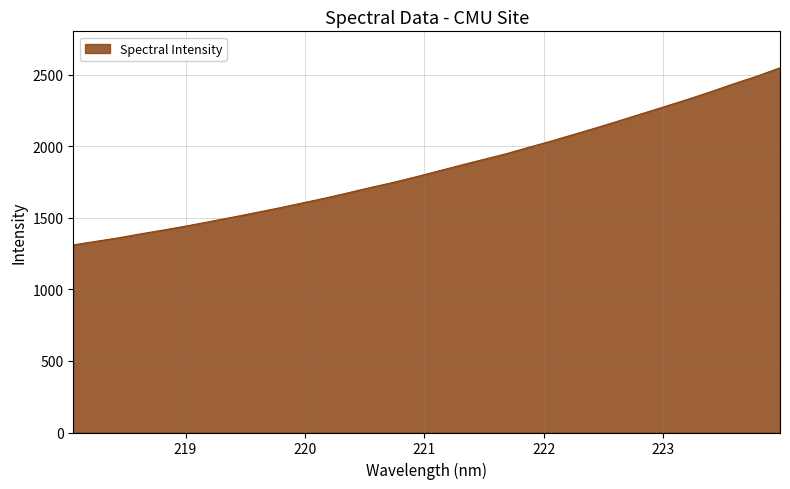

What is the minimum value shown in the chart?

1311.2